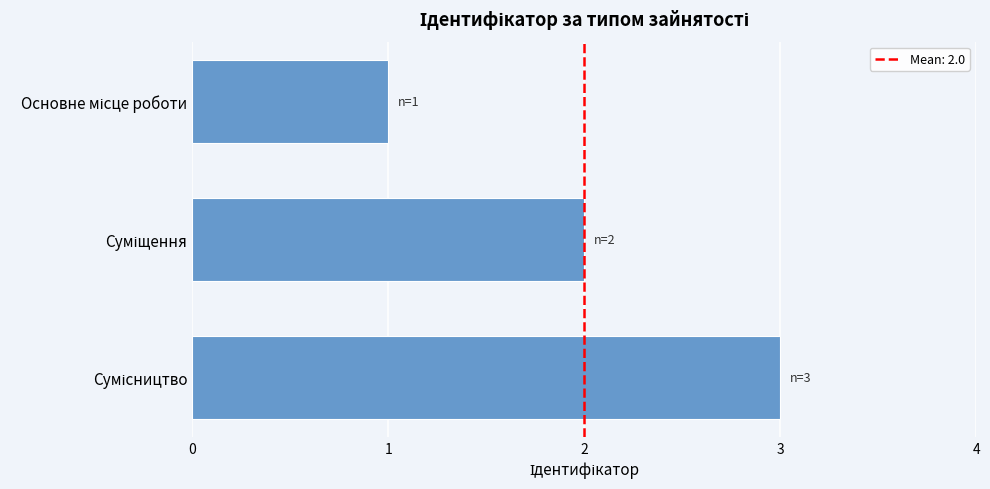

What is the sum of all values?

6